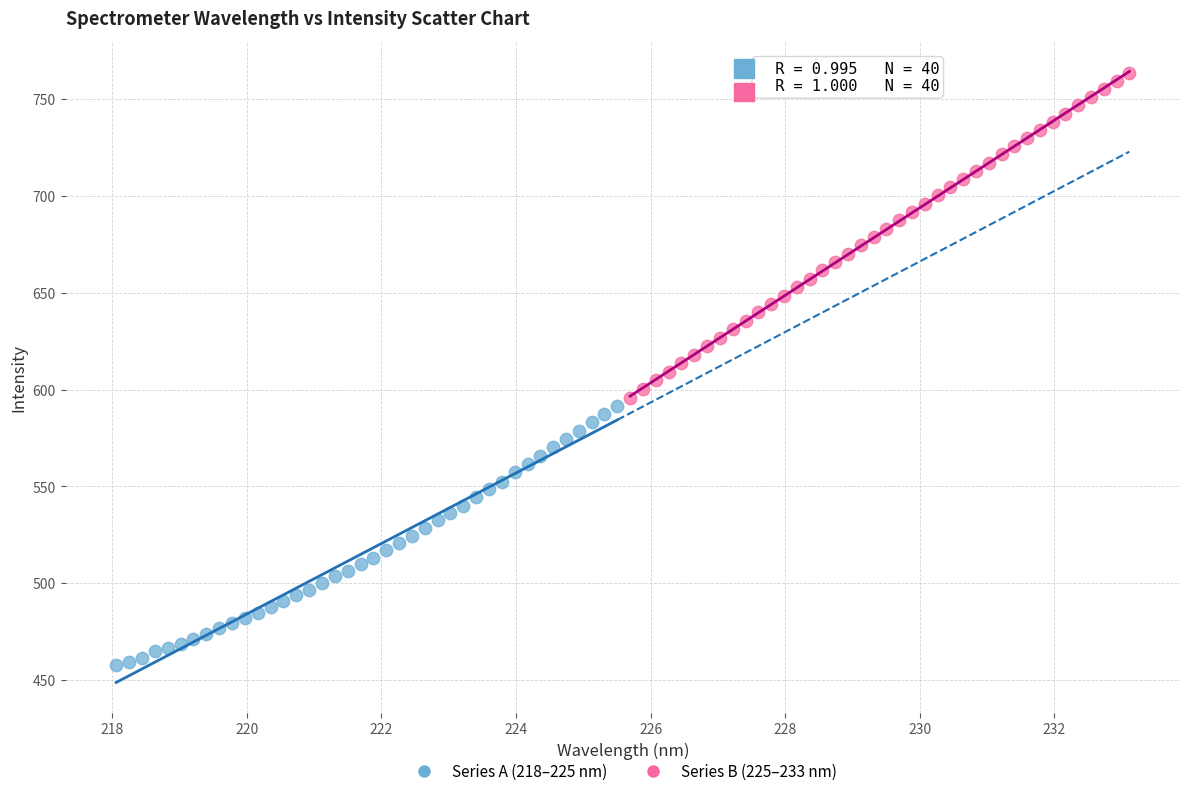

Which series reaches the maximum Y coordinate?

Series B (225–233 nm)